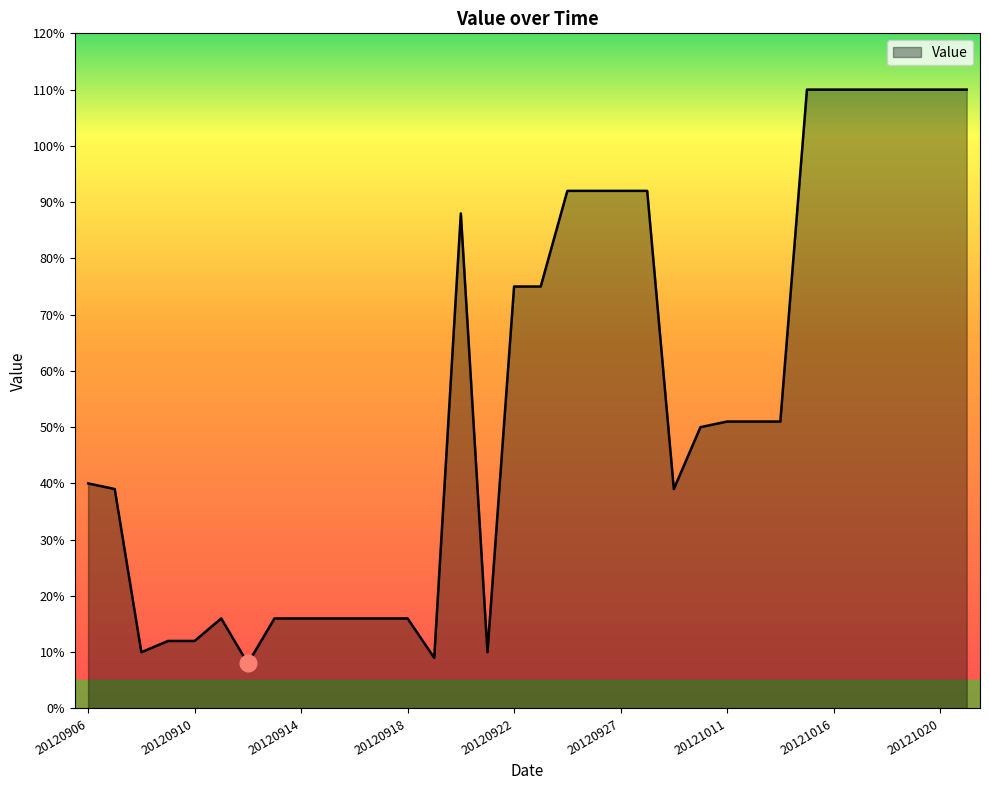

Does the chart have visible grid lines?

No